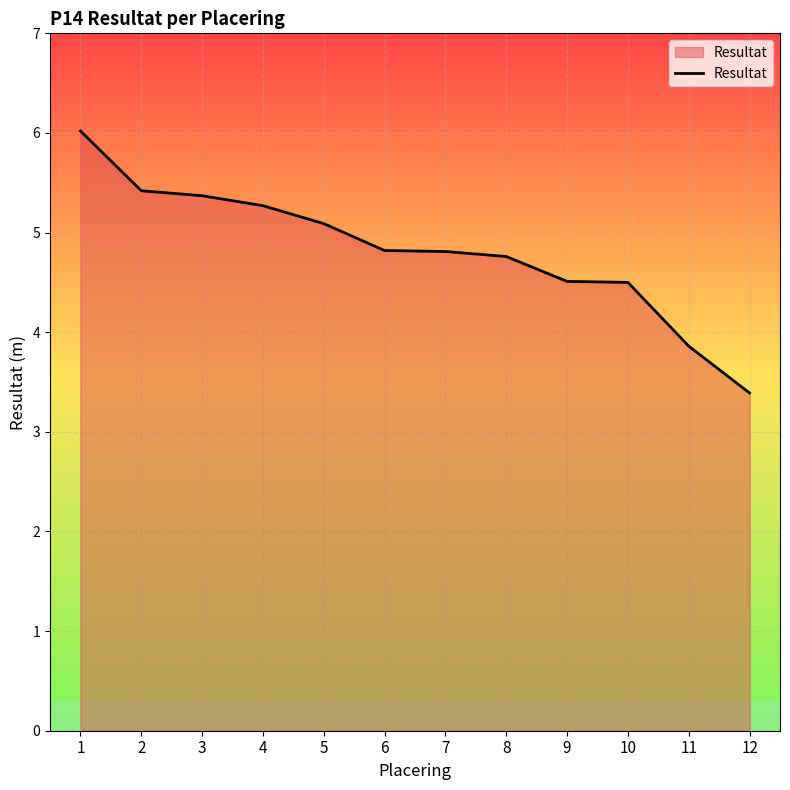

Reading left to right, what are all the values shown in this chart?

6.0	5.4	5.4	5.3	5.1	4.8	4.8	4.8	4.5	4.5	3.9	3.4